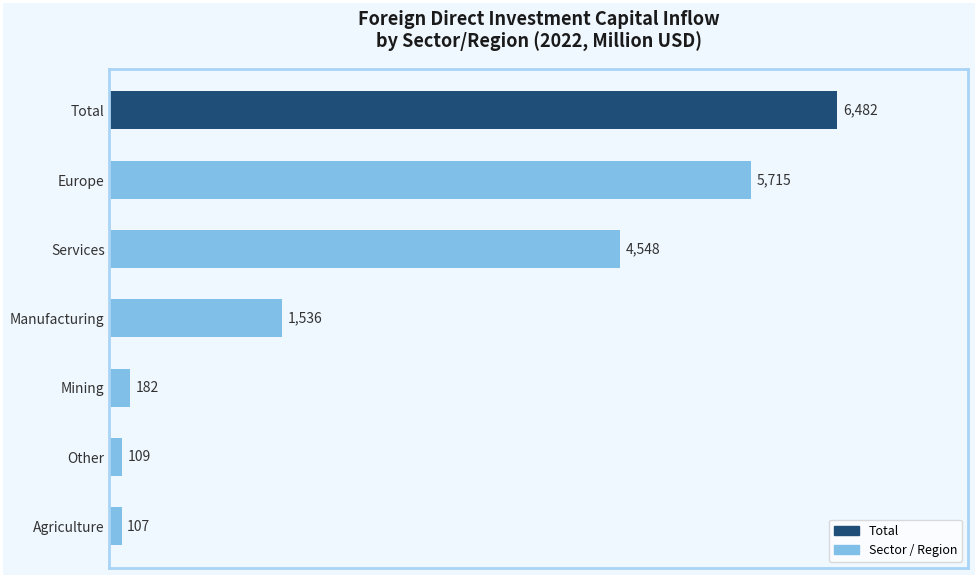

How many distinct data groups are displayed?

1